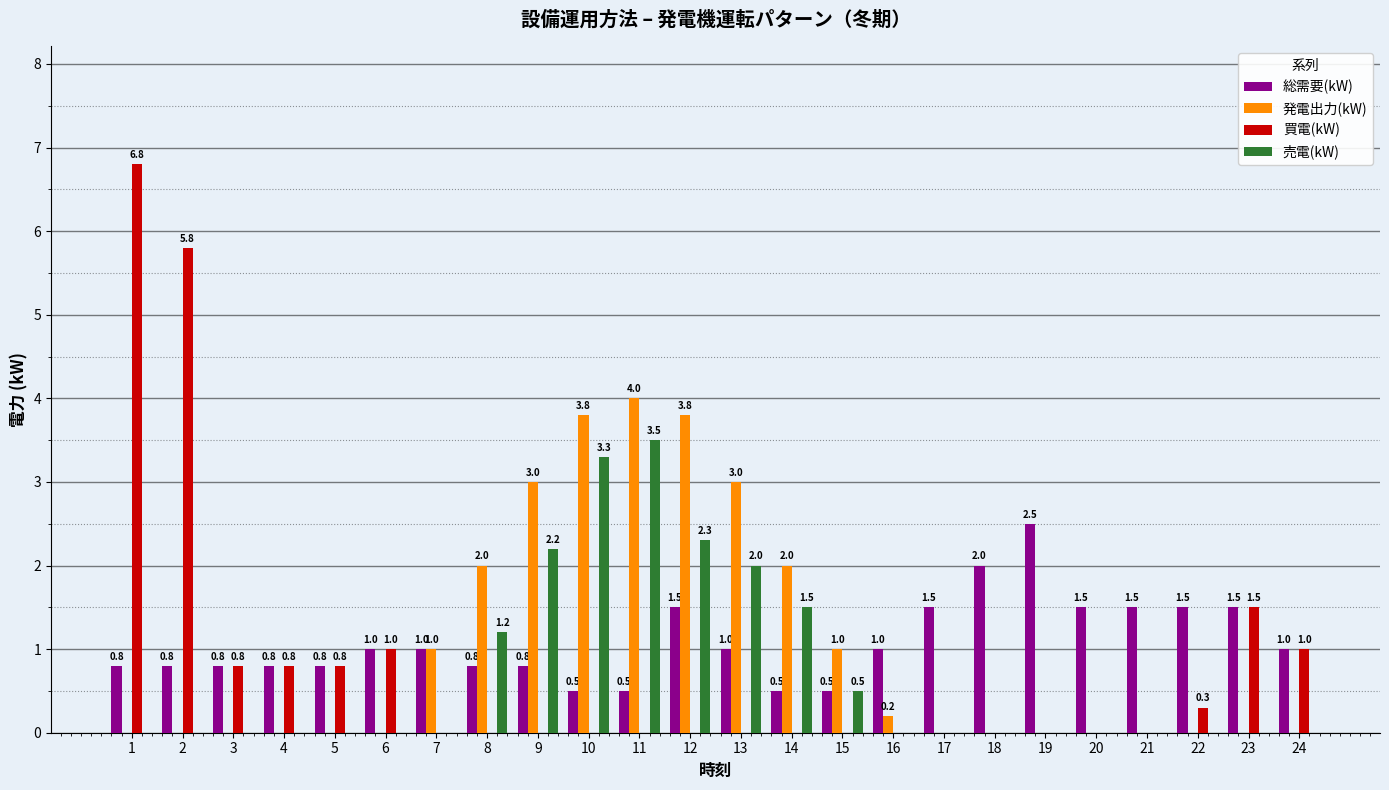

Reading right to left, list all the values displayed in this chart.

総需要(kW): 24=1.0	23=1.5	22=1.5	21=1.5	20=1.5	19=2.5	18=2.0	17=1.5	16=1.0	15=0.5	14=0.5	13=1.0	12=1.5	11=0.5	10=0.5	9=0.8	8=0.8	7=1.0	6=1.0	5=0.8	4=0.8	3=0.8	2=0.8	1=0.8
発電出力(kW): 24=0.0	23=0.0	22=0.0	21=0.0	20=0.0	19=0.0	18=0.0	17=0.0	16=0.2	15=1.0	14=2.0	13=3.0	12=3.8	11=4.0	10=3.8	9=3.0	8=2.0	7=1.0	6=0.0	5=0.0	4=0.0	3=0.0	2=0.0	1=0.0
買電(kW): 24=1.0	23=1.5	22=0.3	21=0.0	20=0.0	19=0.0	18=0.0	17=0.0	16=0.0	15=0.0	14=0.0	13=0.0	12=0.0	11=0.0	10=0.0	9=0.0	8=0.0	7=0.0	6=1.0	5=0.8	4=0.8	3=0.8	2=5.8	1=6.8
売電(kW): 24=0.0	23=0.0	22=0.0	21=0.0	20=0.0	19=0.0	18=0.0	17=0.0	16=0.0	15=0.5	14=1.5	13=2.0	12=2.3	11=3.5	10=3.3	9=2.2	8=1.2	7=0.0	6=0.0	5=0.0	4=0.0	3=0.0	2=0.0	1=0.0